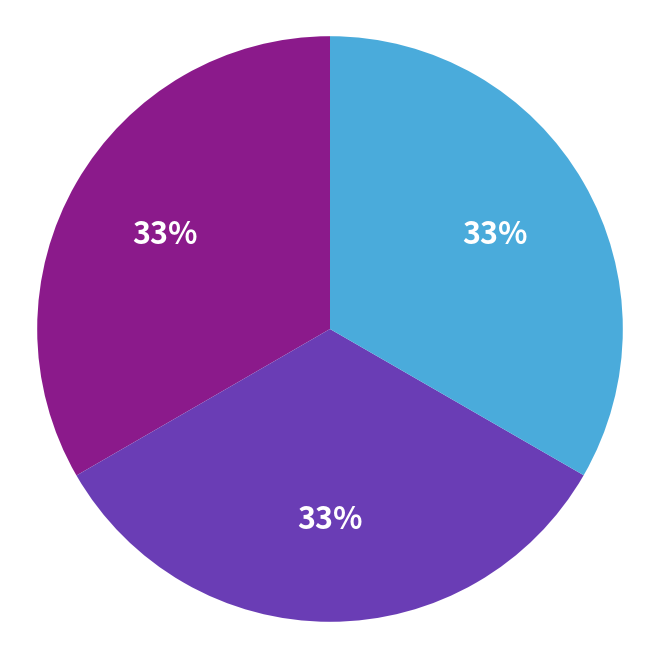

Count the number of slices in the pie.

3